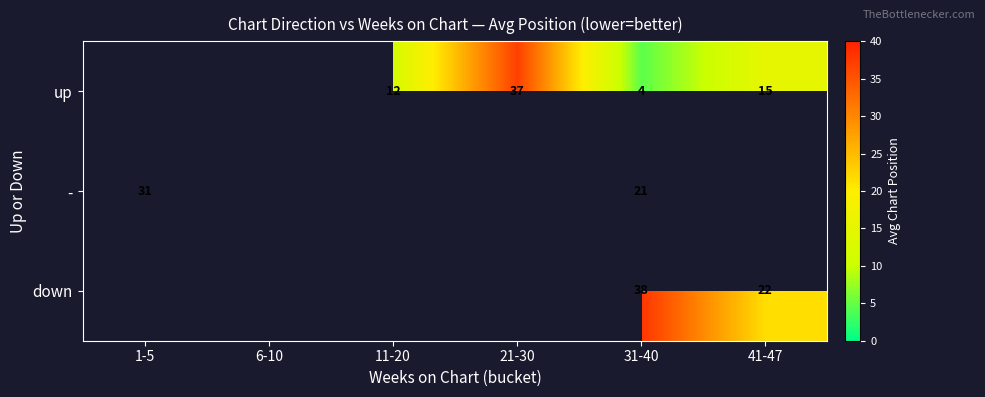

How many series are shown in this chart?

3